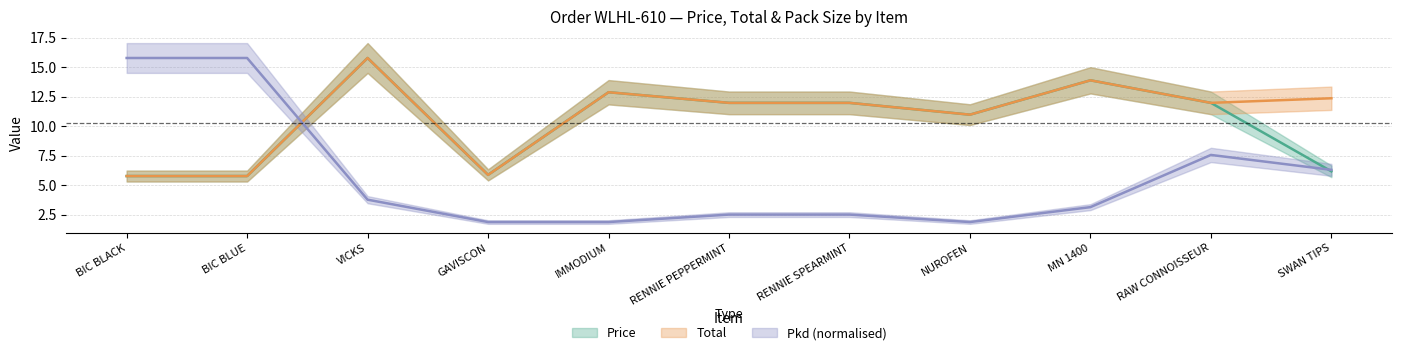

At RENNIE PEPPERMINT, list the series in order from largest to smallest.

Price, Total, Pkd